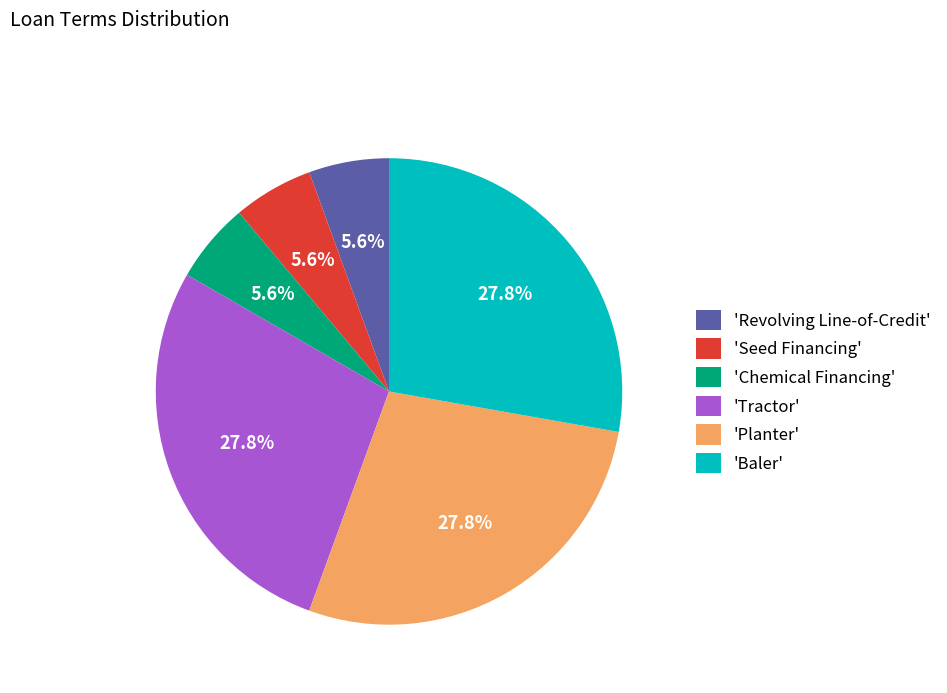

Is there any slice that represents more than half of the pie?

No